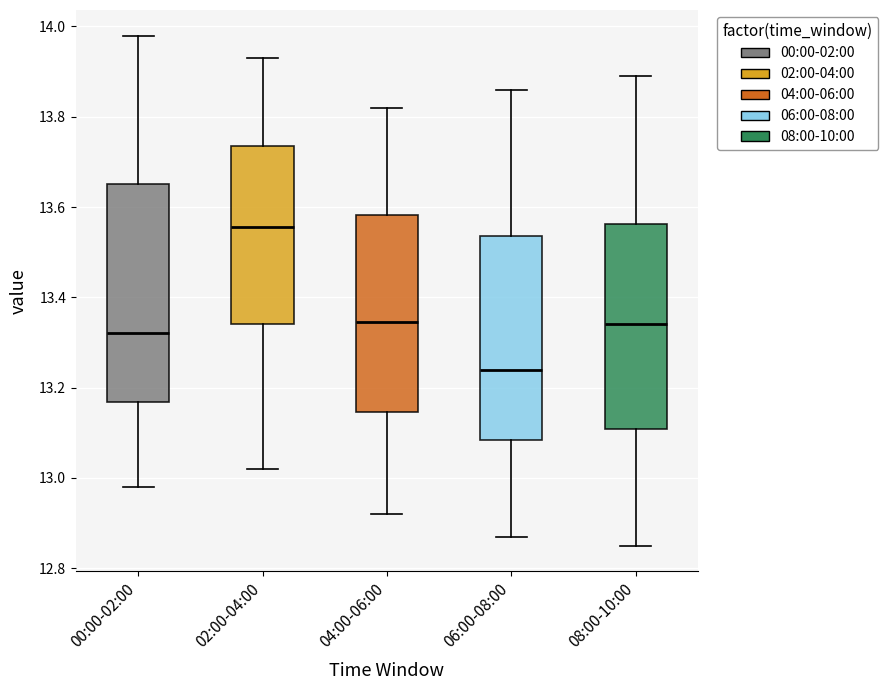

Comparing the boxes themselves (not the whiskers), which one is the tallest?

00:00-02:00